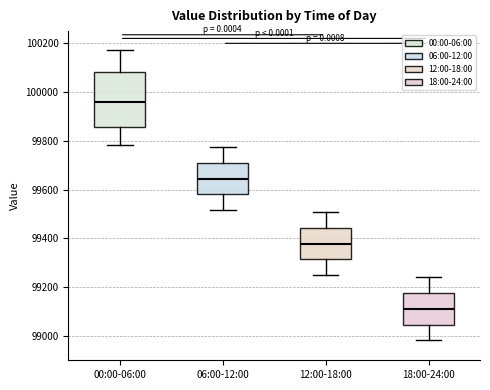

Comparing the boxes themselves (not the whiskers), which one is the tallest?

00:00-06:00